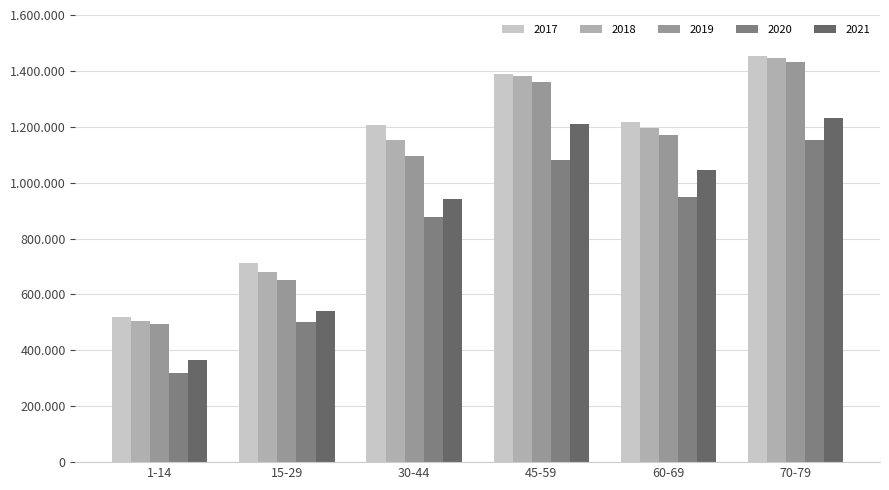

Does the chart contain stacked bars?

No